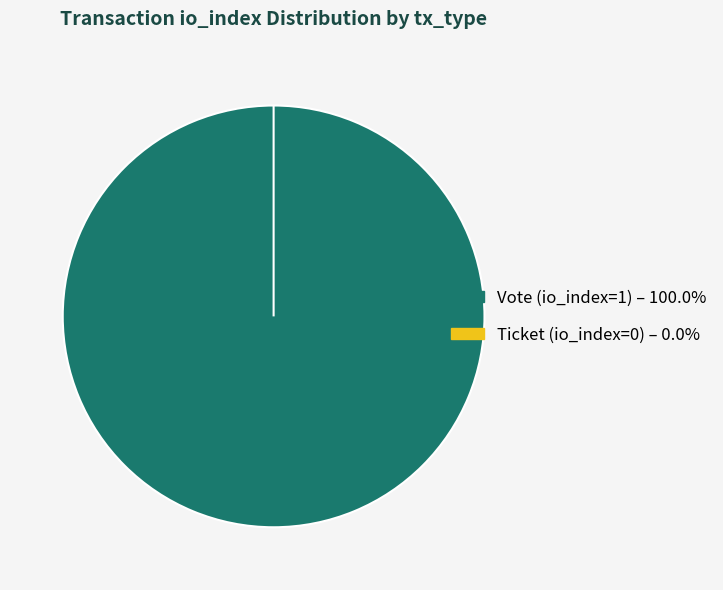

True or false: Vote (io_index=1) accounts for 100% of the total.

True